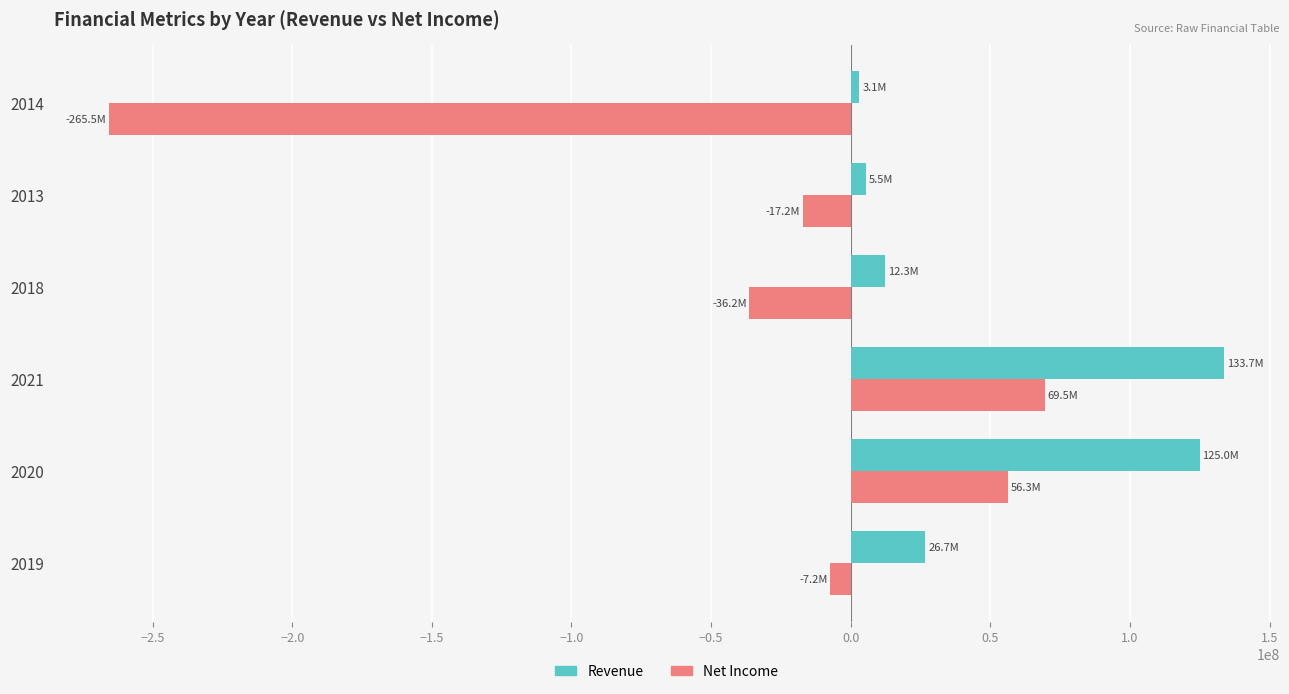

Is the value of Net Income at 2014 greater than the value of Revenue at 2019?

No